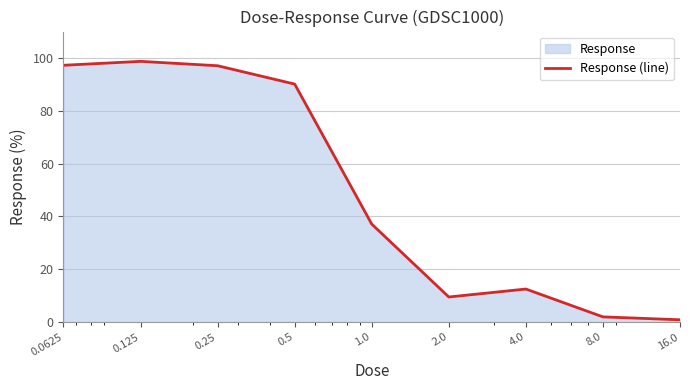

What is the difference between the values at 0.0625 and 0.25?

0.2